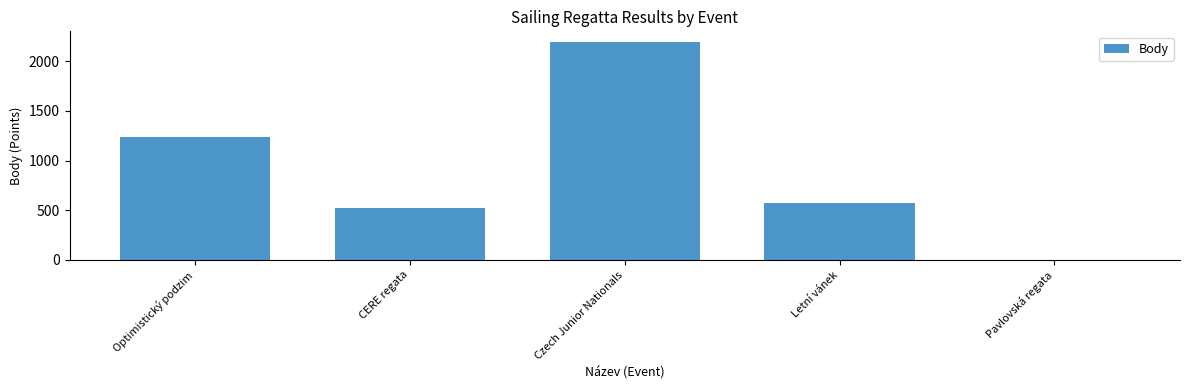

Does the chart contain stacked bars?

No